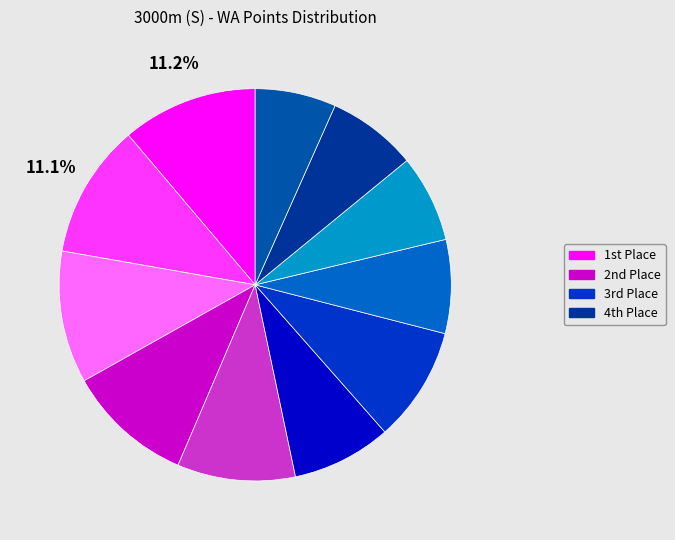

How many segments does this pie chart have?

11